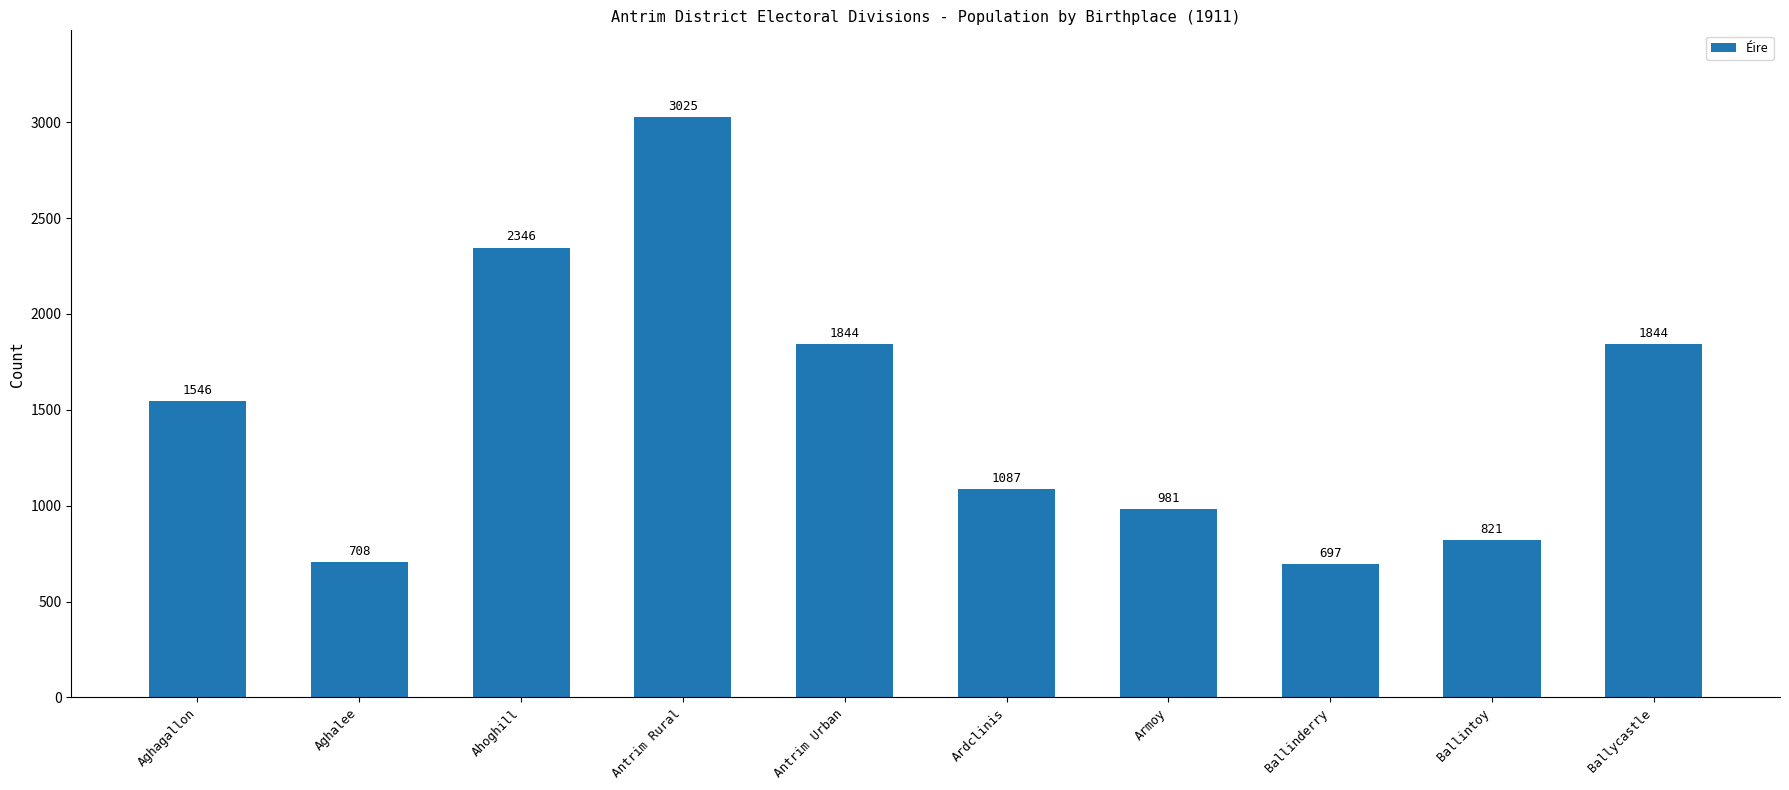

Approximately how many times larger is the value at Ballinderry compared to Ardclinis?

0.6